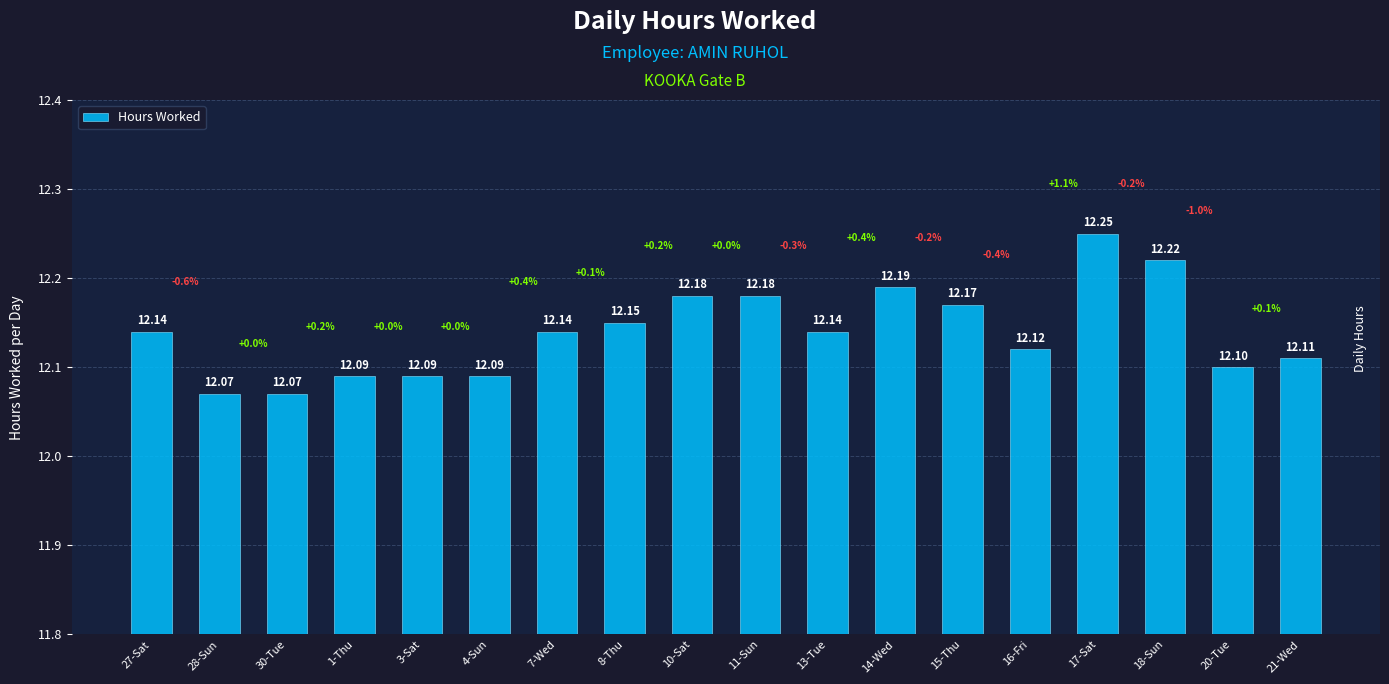

What position from the right is 1-Thu?

15